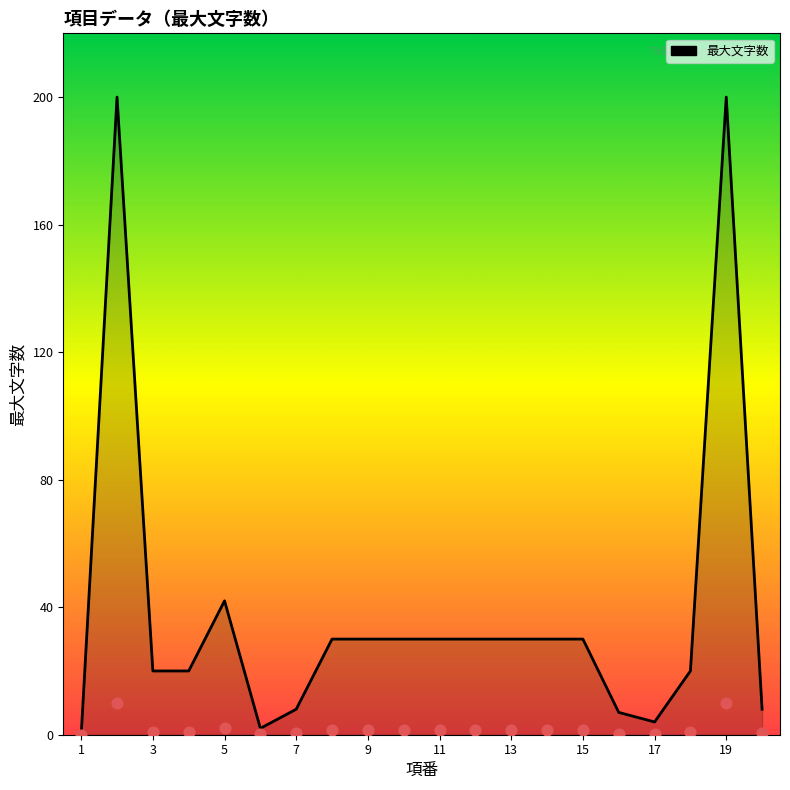

Which has a higher value, 7 or 11?

11